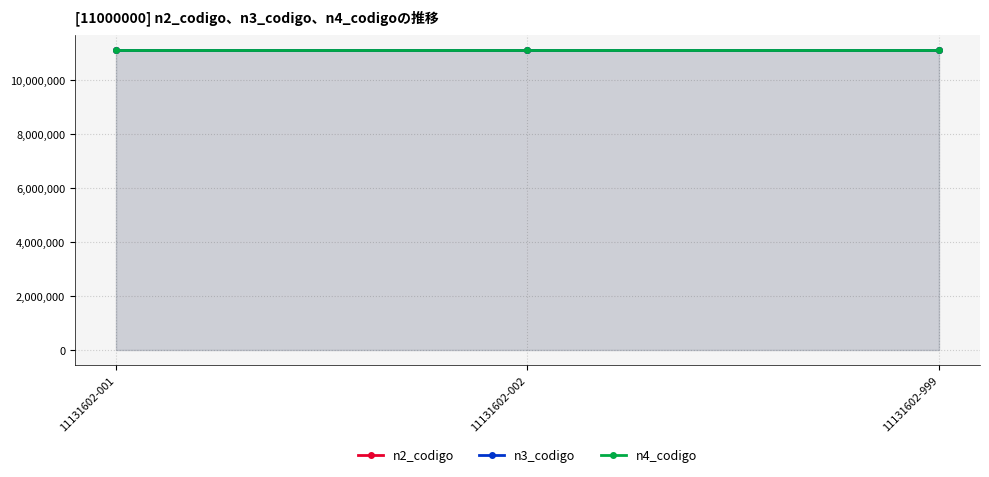

The value of n4_codigo at 11131602-999 is 11131602. True or false?

True